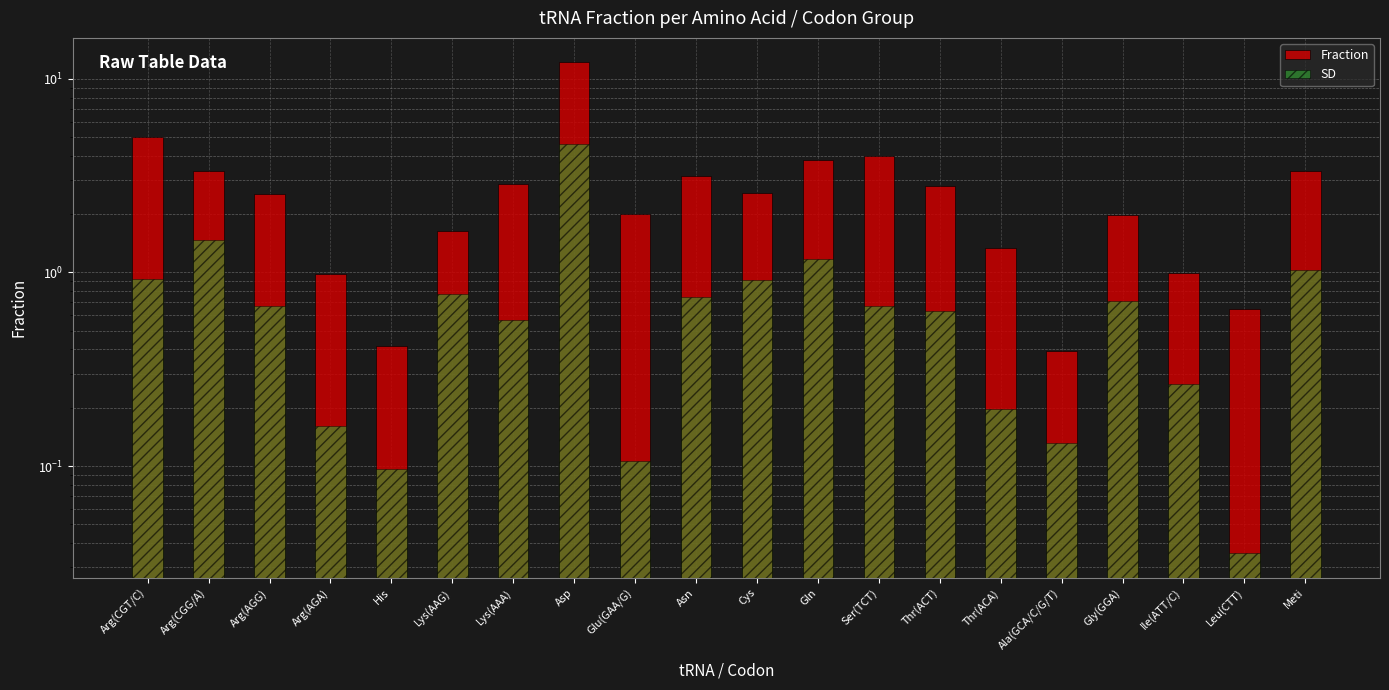

Which series has the largest total across all categories?

Fraction